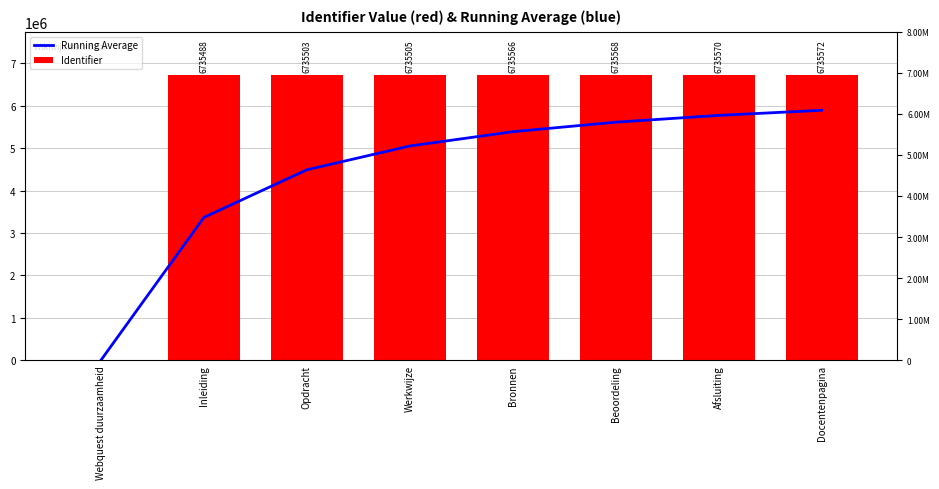

What is the approximate value of Running Average at Bronnen?

5388412.4